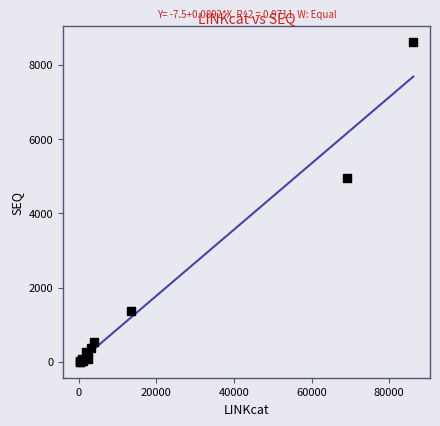

What Y value in the scatter plot is closest to 4302?

4959